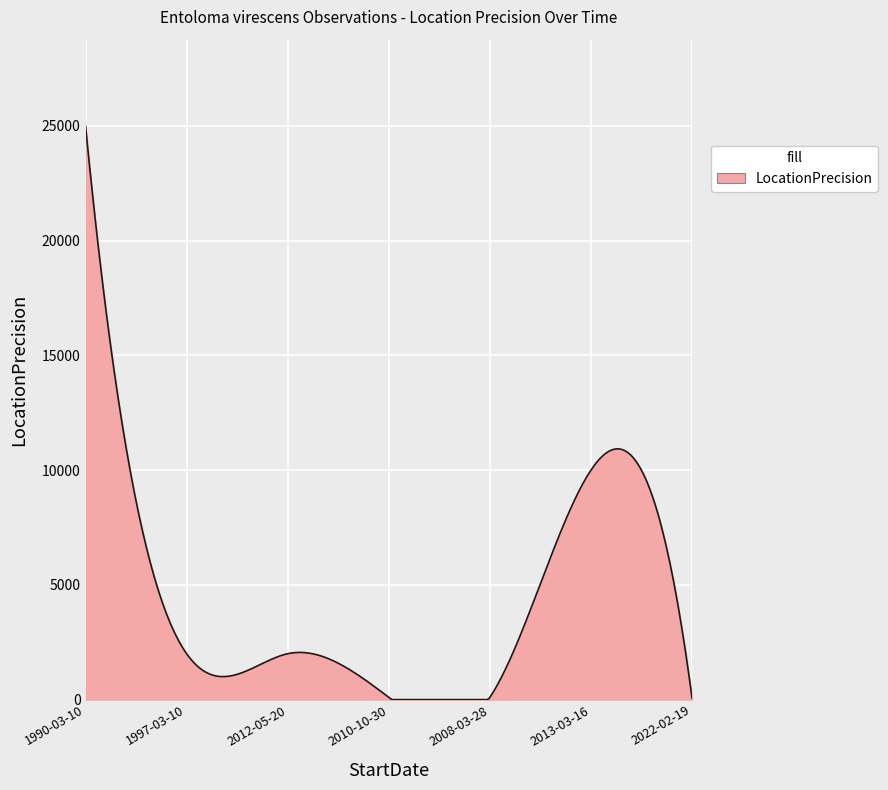

What is the difference between the maximum and minimum values?

25000.0